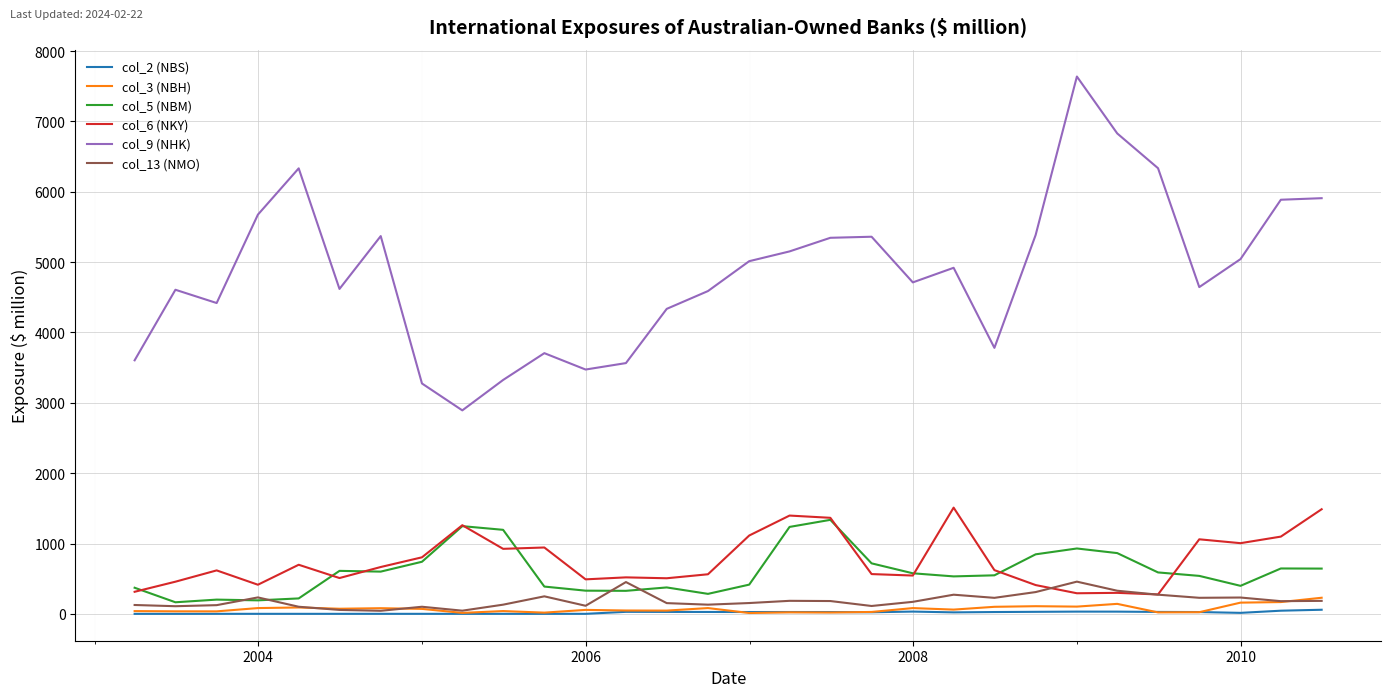

How many lines are shown in the chart?

6